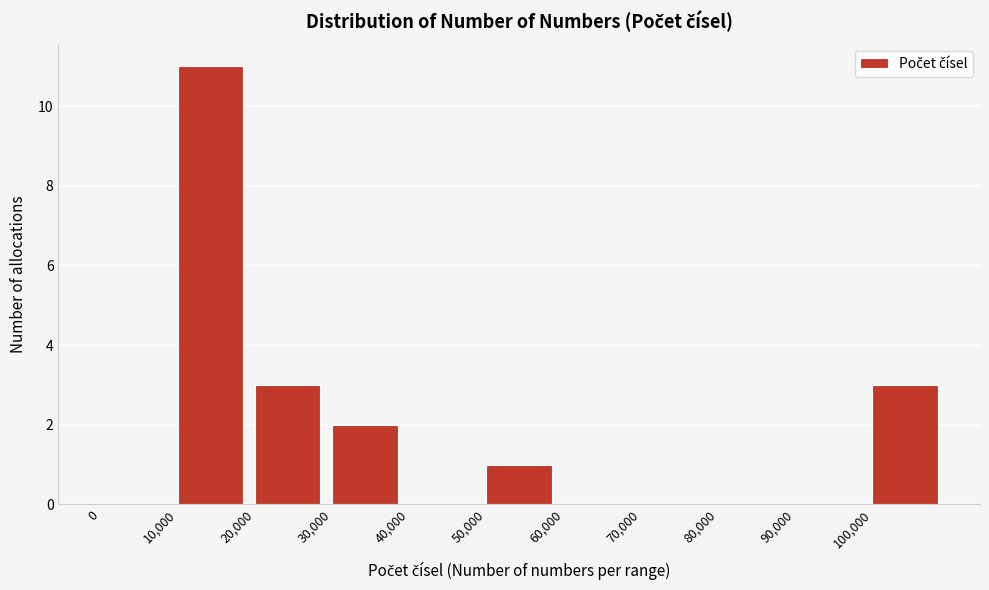

Reading left to right, extract all data points from this chart.

0=0	10,000=11	20,000=3	30,000=2	40,000=0	50,000=1	60,000=0	70,000=0	80,000=0	90,000=0	100,000=3